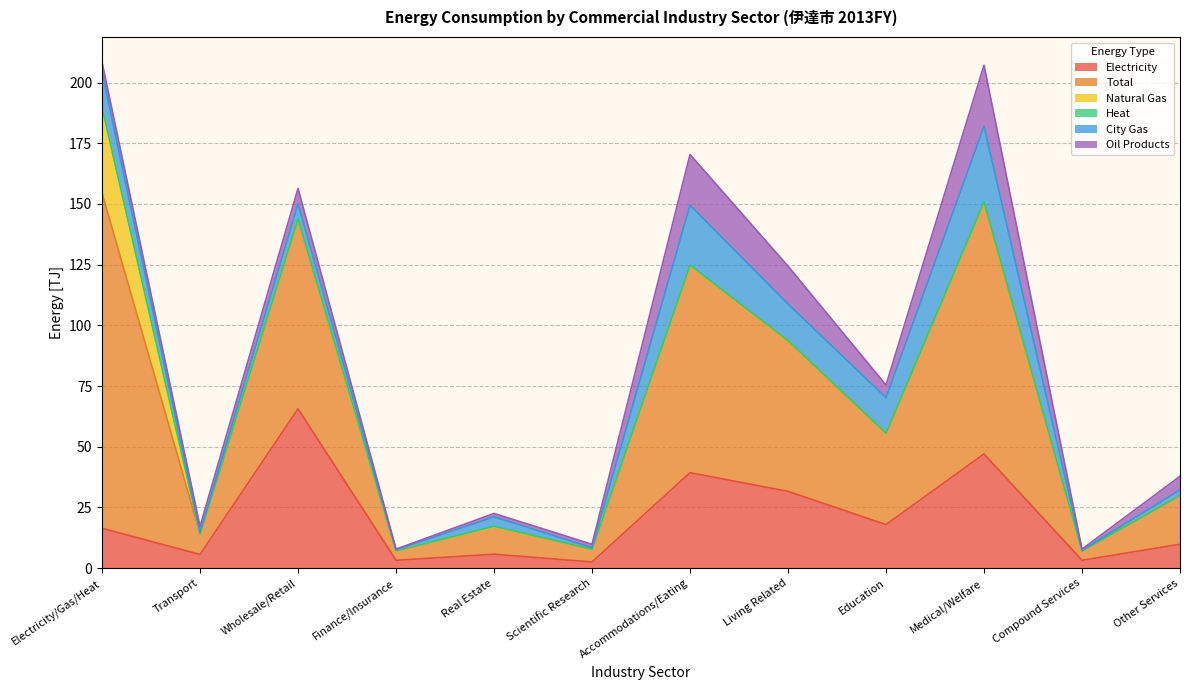

Is the value of City Gas at Living Related greater than the value of Heat at Finance/Insurance?

Yes